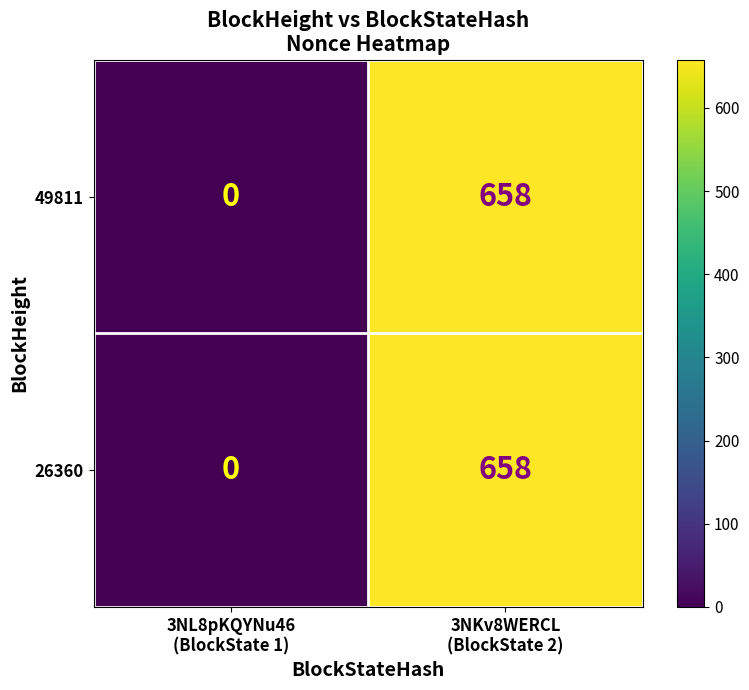

How many data points does each series have?

2